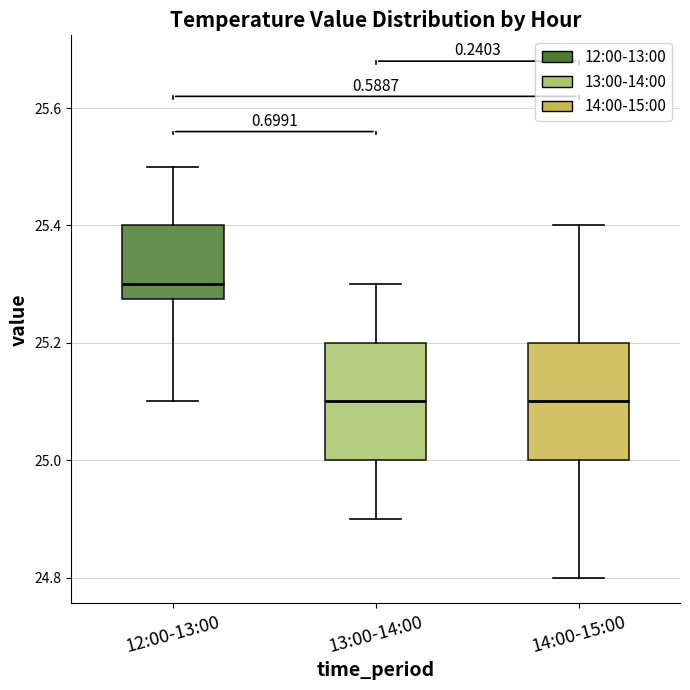

Where does the upper whisker of the box for 12:00-13:00 end on the y-axis? The values are not printed on the chart, so give them approximately, as read against the axis.

25.50